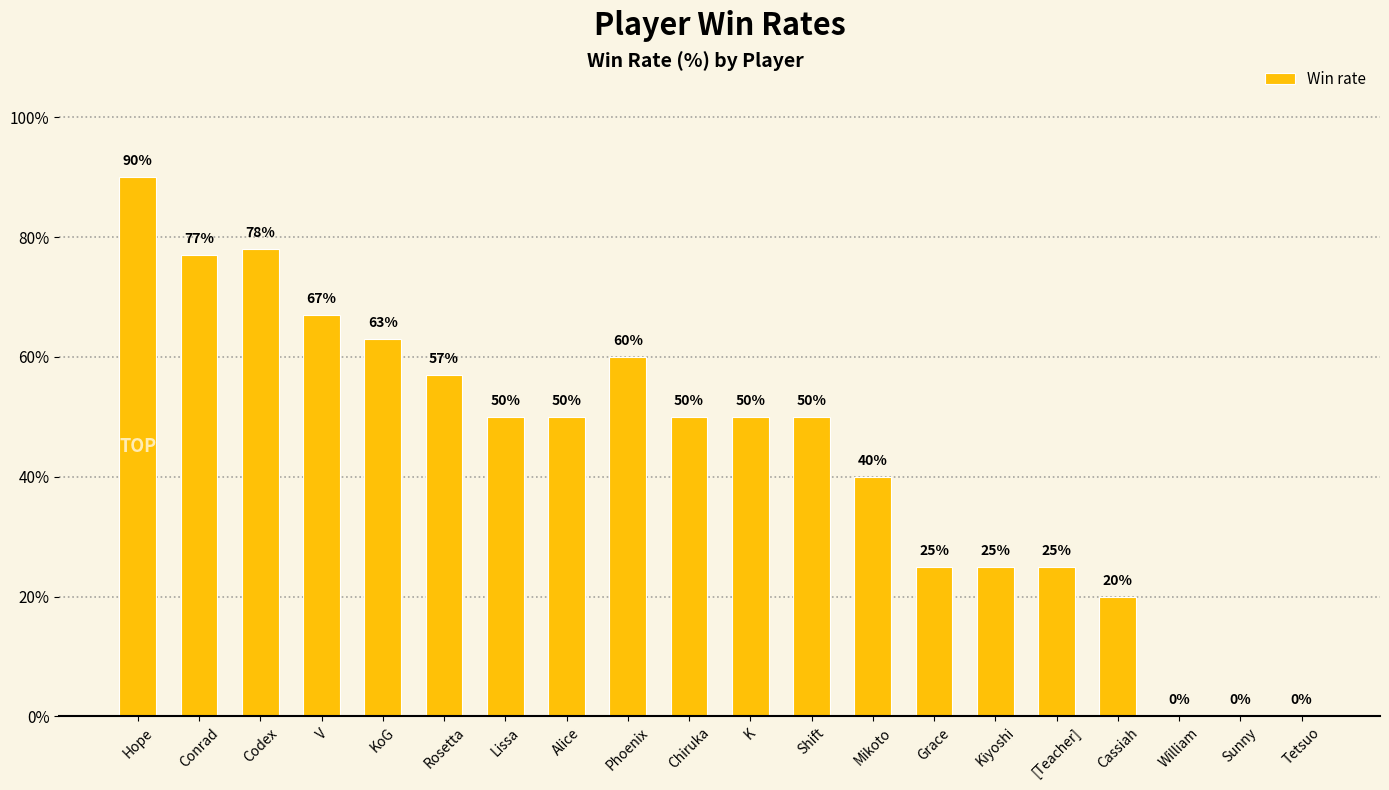

The value at Tetsuo is -35. True or false?

False